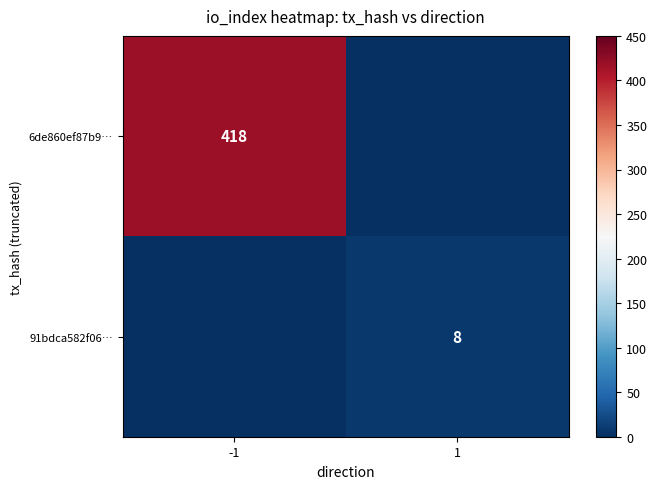

At which category is the sum across all series the highest?

-1